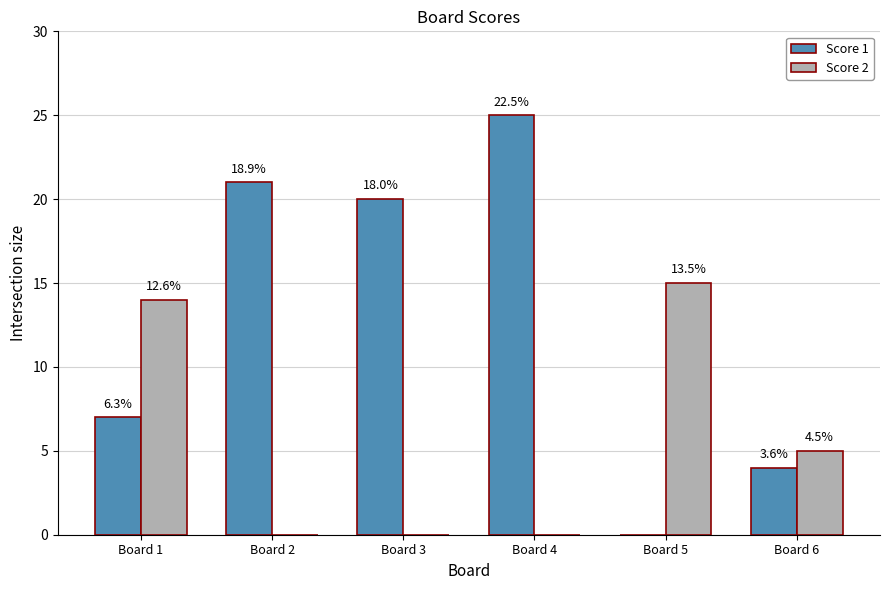

Rank the series at Board 2 from lowest to highest value.

Score 2, Score 1